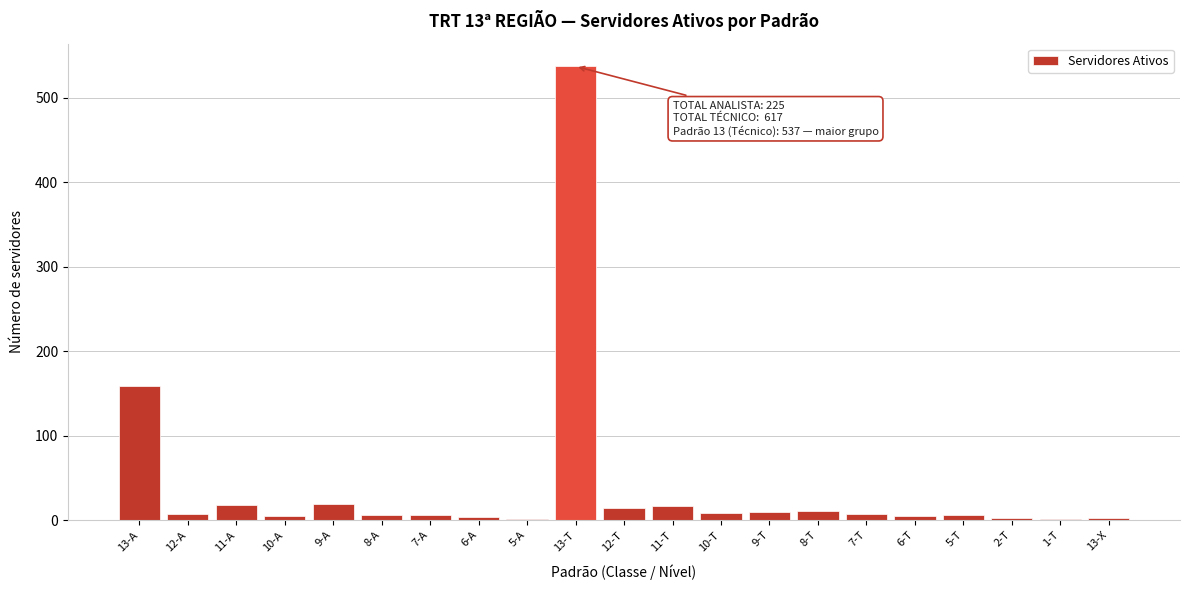

What is the sum of all values?

844